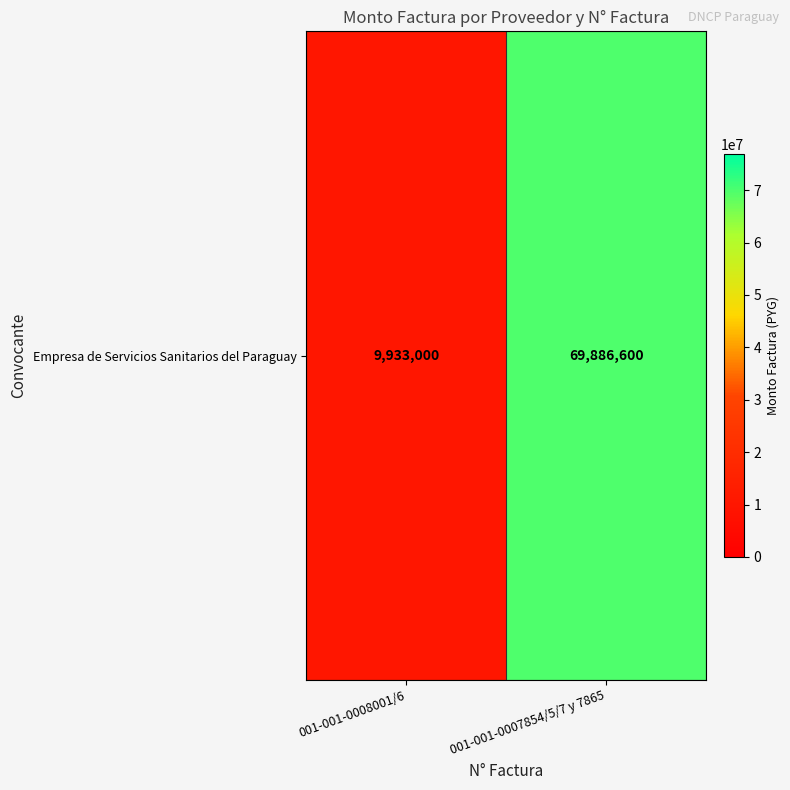

At which category does the chart reach its minimum across all series?

001-001-0008001/6